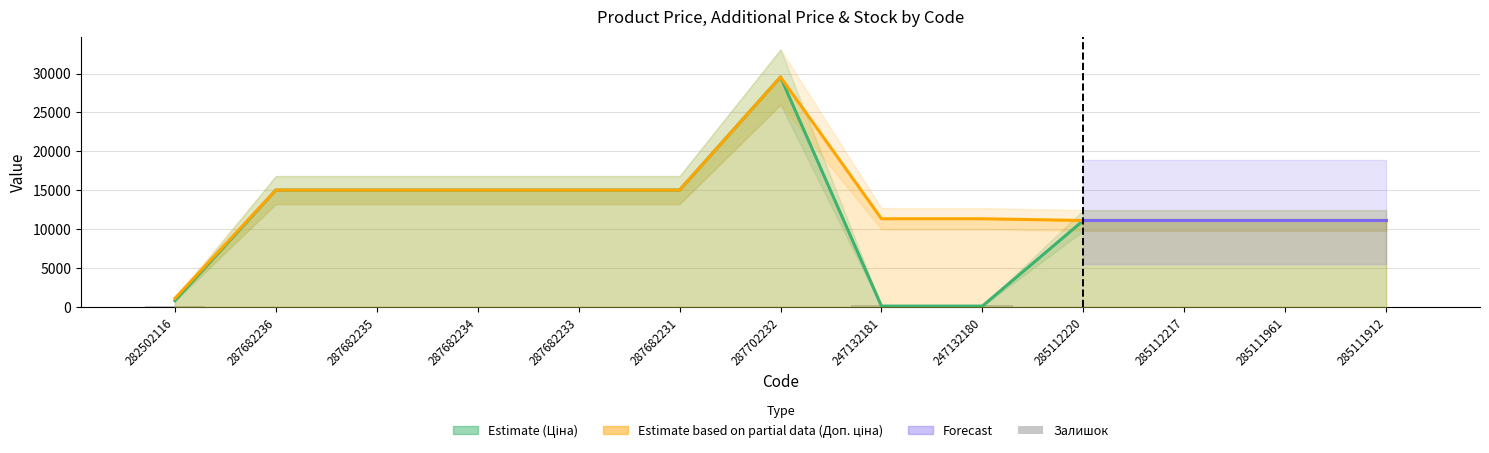

The Залишок series shows 0.0 at 287682236. True or false?

True